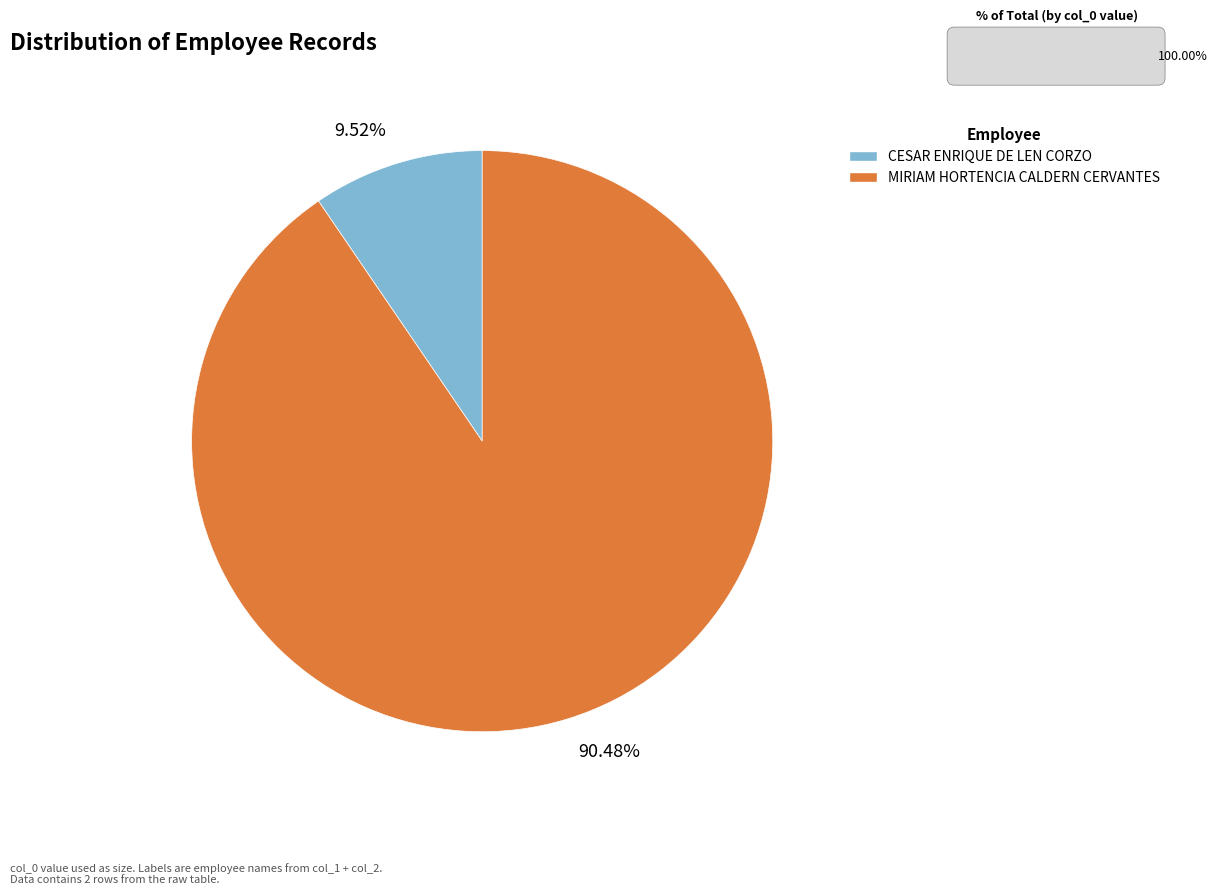

To the nearest percent, what is the average slice percentage?

50%